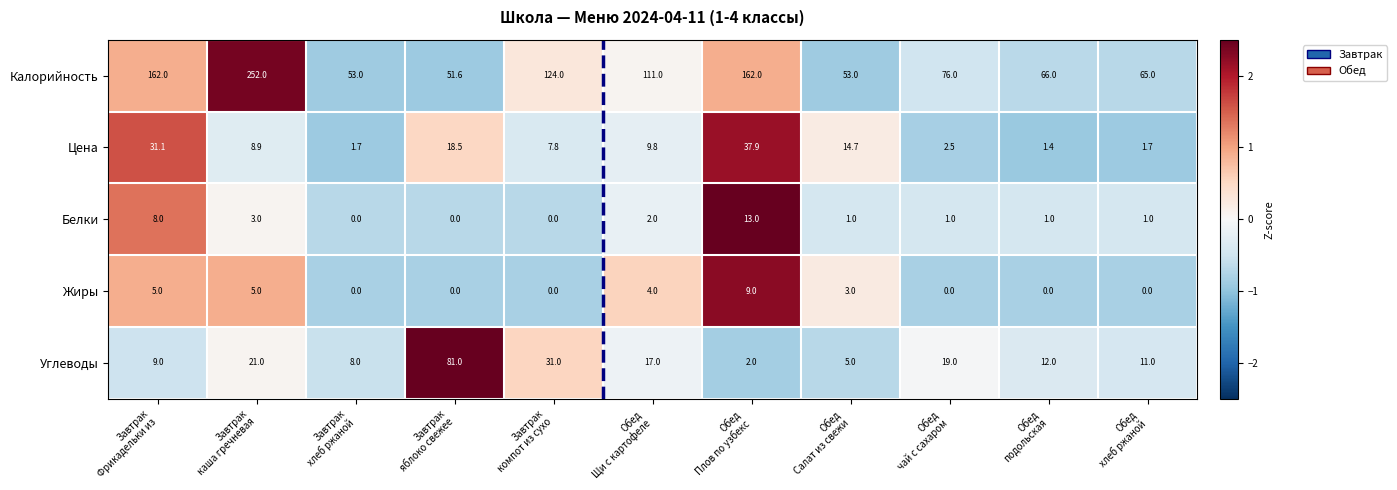

List the series in order of their peak value, highest first.

Калорийность, Углеводы, Цена, Белки, Жиры